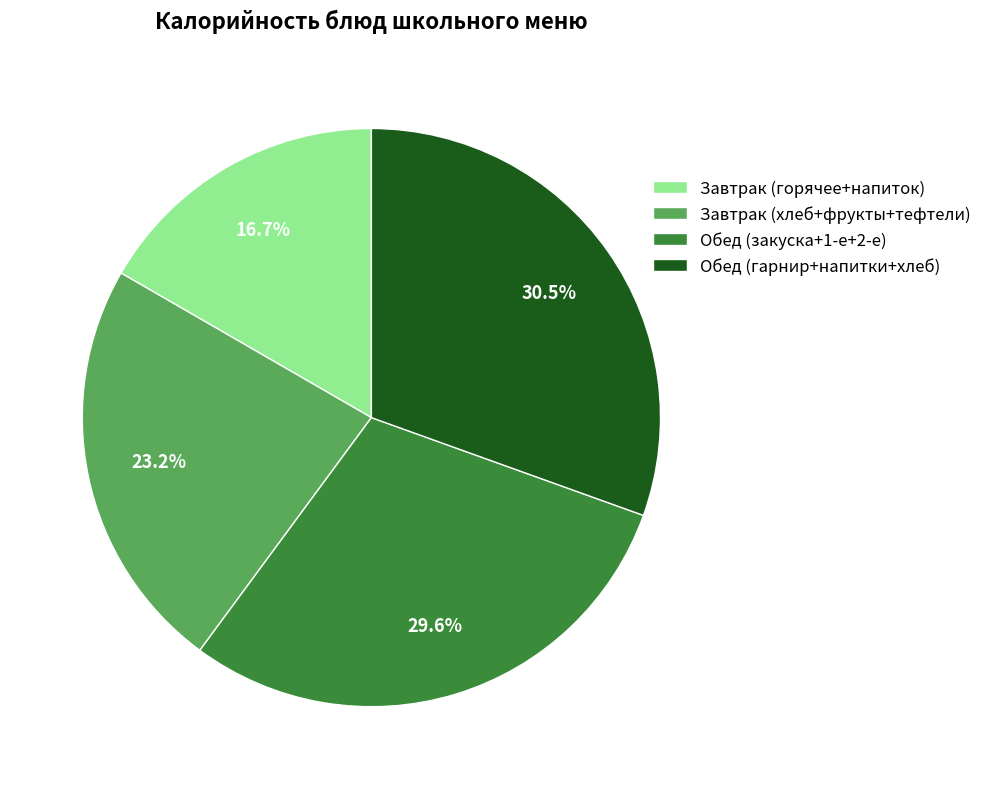

Rank the categories by value from highest to lowest.

Обед (гарнир+напитки+хлеб), Обед (закуска+1-е+2-е), Завтрак (хлеб+фрукты+тефтели), Завтрак (горячее+напиток)